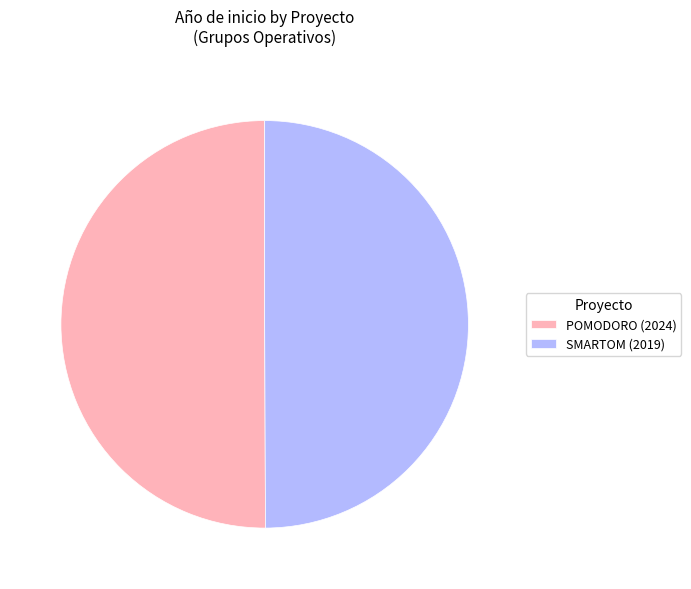

Is it true that POMODORO (2024) is 50% of the pie?

True